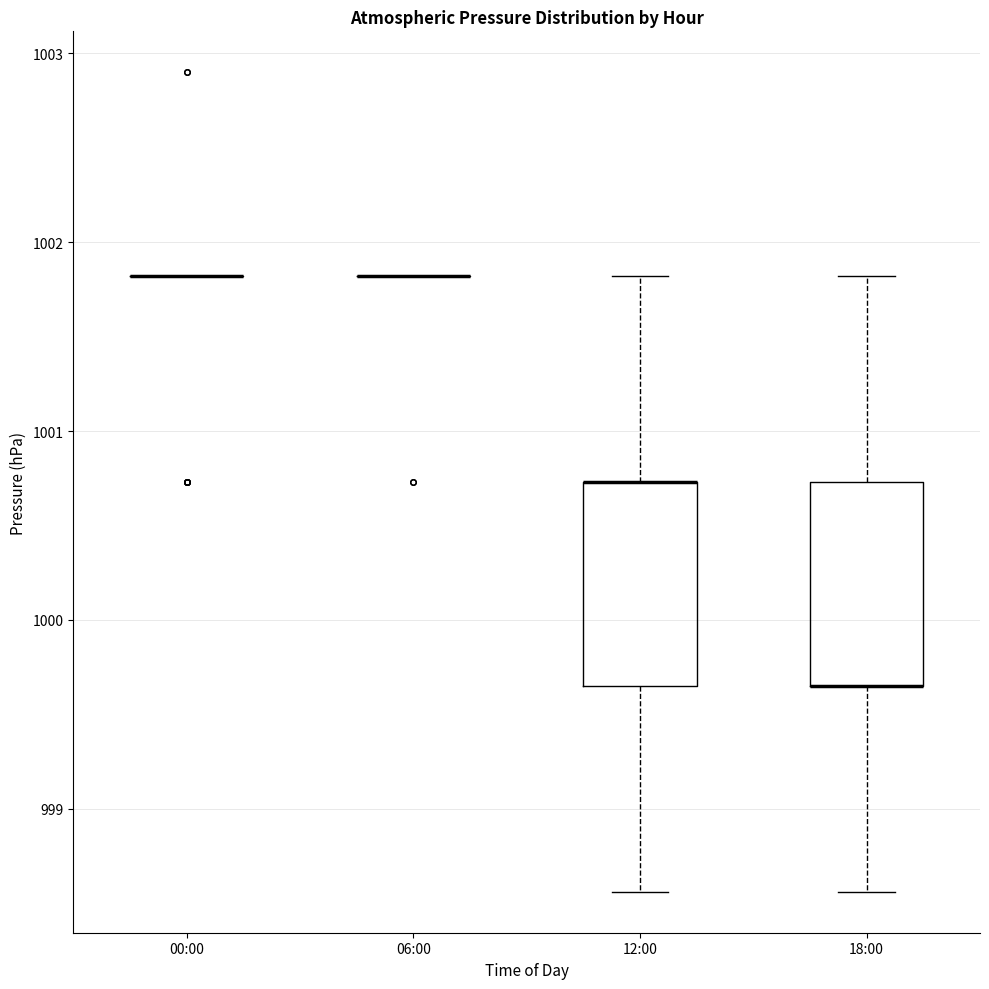

Reading left to right, read every box against the y-axis: the position of its median line, the range the box covers, and the ends of its whiskers. The values are not printed on the chart, so give them approximately, as read against the axis.

00:00: box collapsed to a line at 1001.8, whiskers 1001.8 to 1001.8
06:00: box collapsed to a line at 1001.8, whiskers 1001.8 to 1001.8
12:00: median 1000.7 (drawn on the box's upper edge), box 999.7 to 1000.7, whiskers 998.6 to 1001.8
18:00: median 999.7 (drawn on the box's lower edge), box 999.7 to 1000.7, whiskers 998.6 to 1001.8